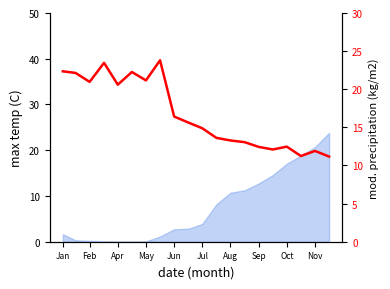

How many interior local valleys (lower than both neighbors) does the data have?

5